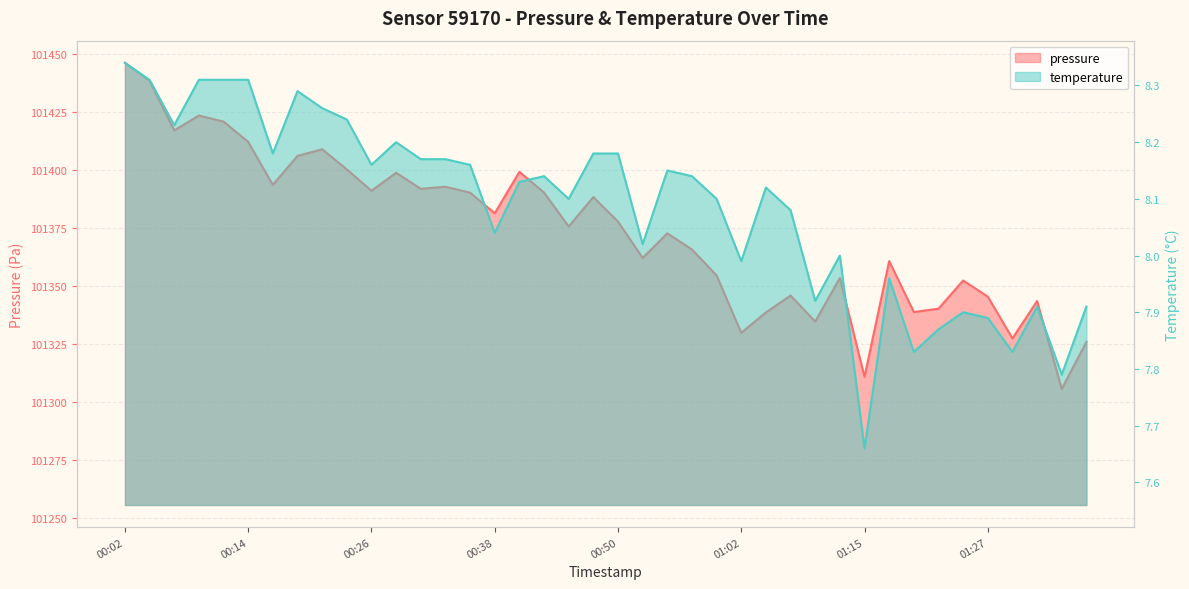

The value of temperature at 01:34 is 7.8. True or false?

True